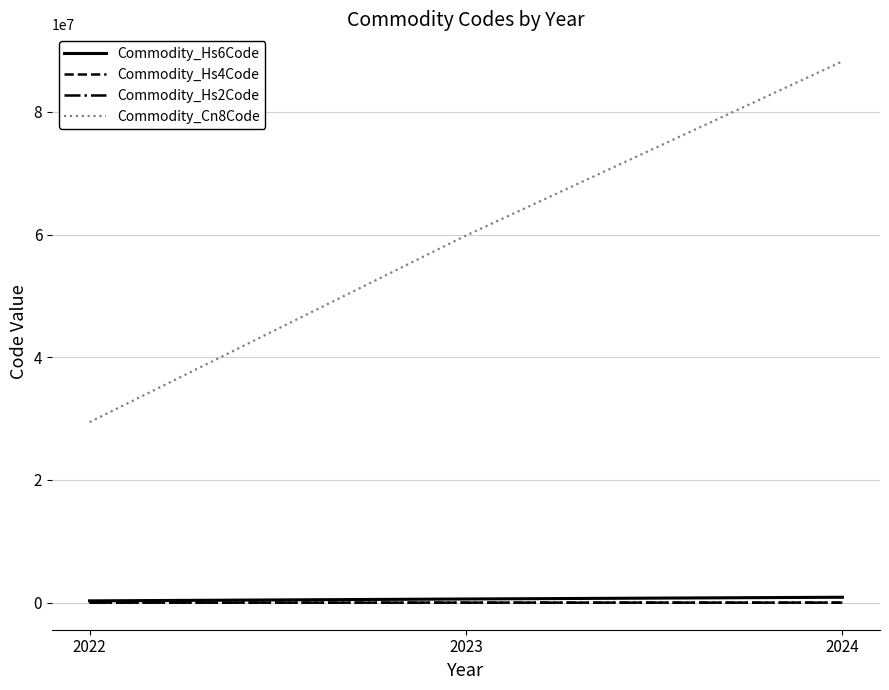

Is the value of Commodity_Hs4Code at 2022 greater than the value of Commodity_Cn8Code at 2023?

No